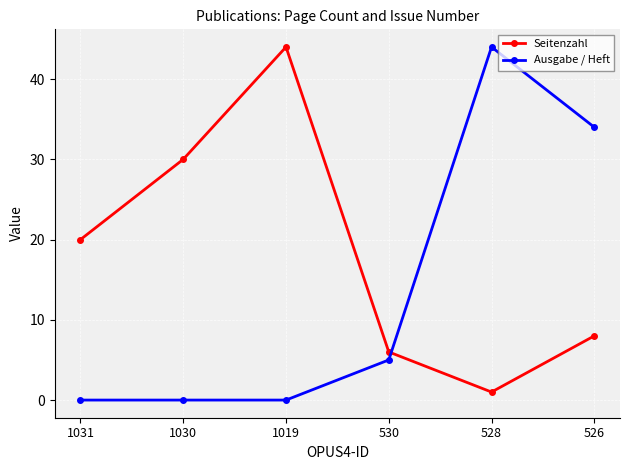

After their last crossing, which series has the higher values: Seitenzahl or Ausgabe / Heft?

Ausgabe / Heft